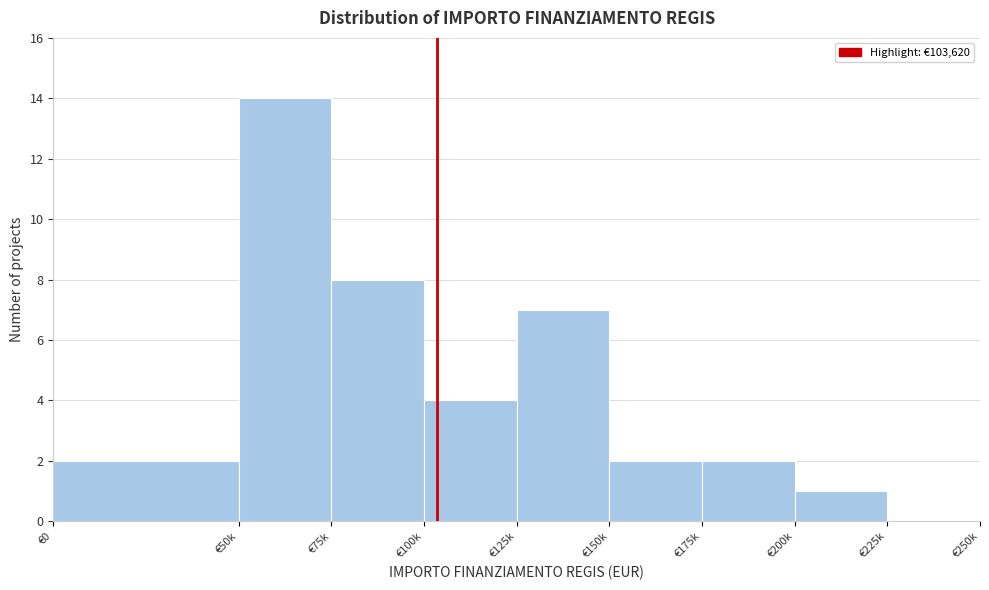

Reading left to right, list all the values displayed in this chart.

€0=2	€50k=14	€75k=8	€100k=4	€125k=7	€150k=2	€175k=2	€200k=1	€225k=0